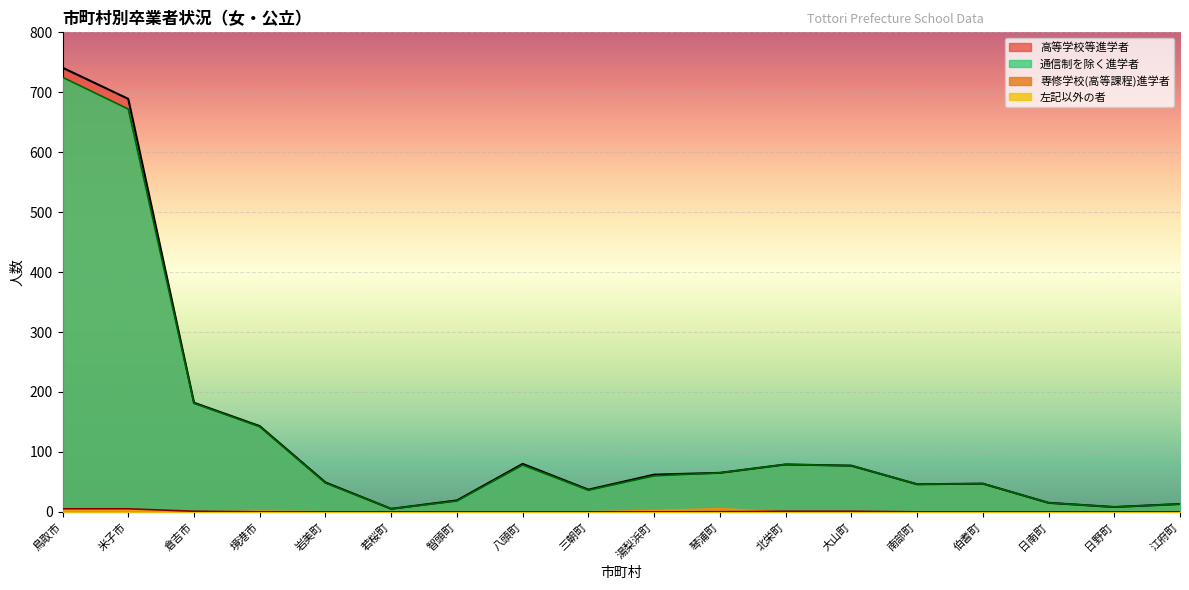

Is it true that 専修学校(高等課程)進学者 equals -2 at 伯耆町?

False